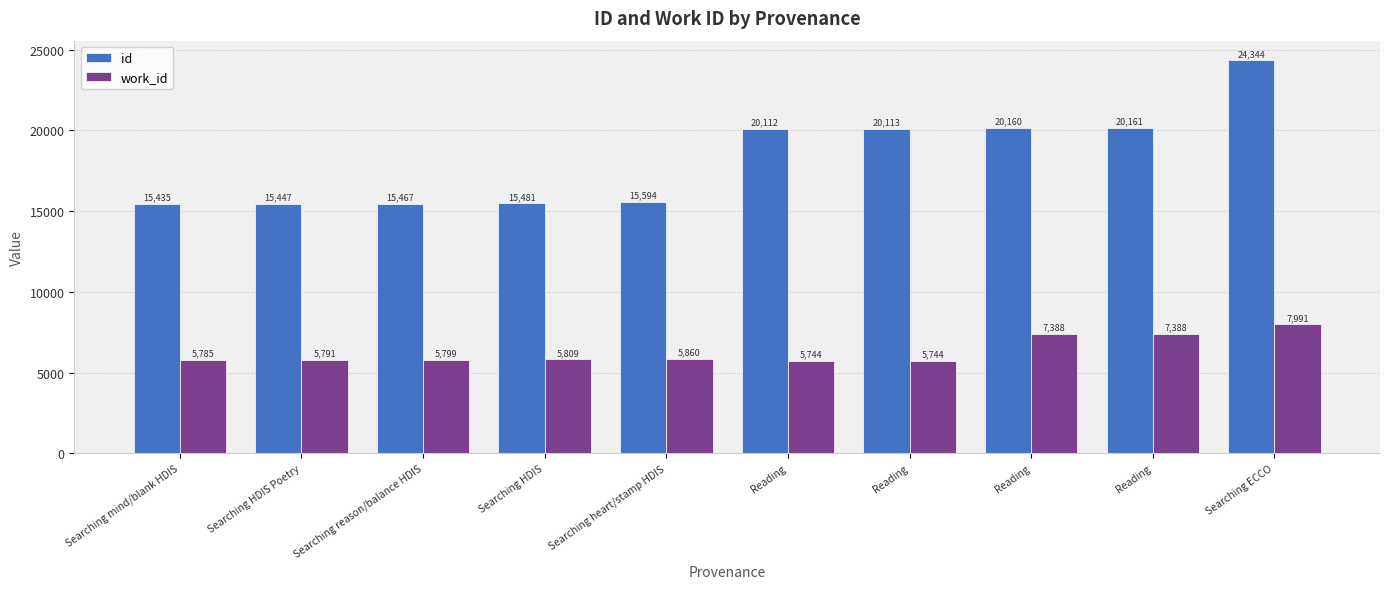

What is the value of the id bar at the 7th from the left?

20112